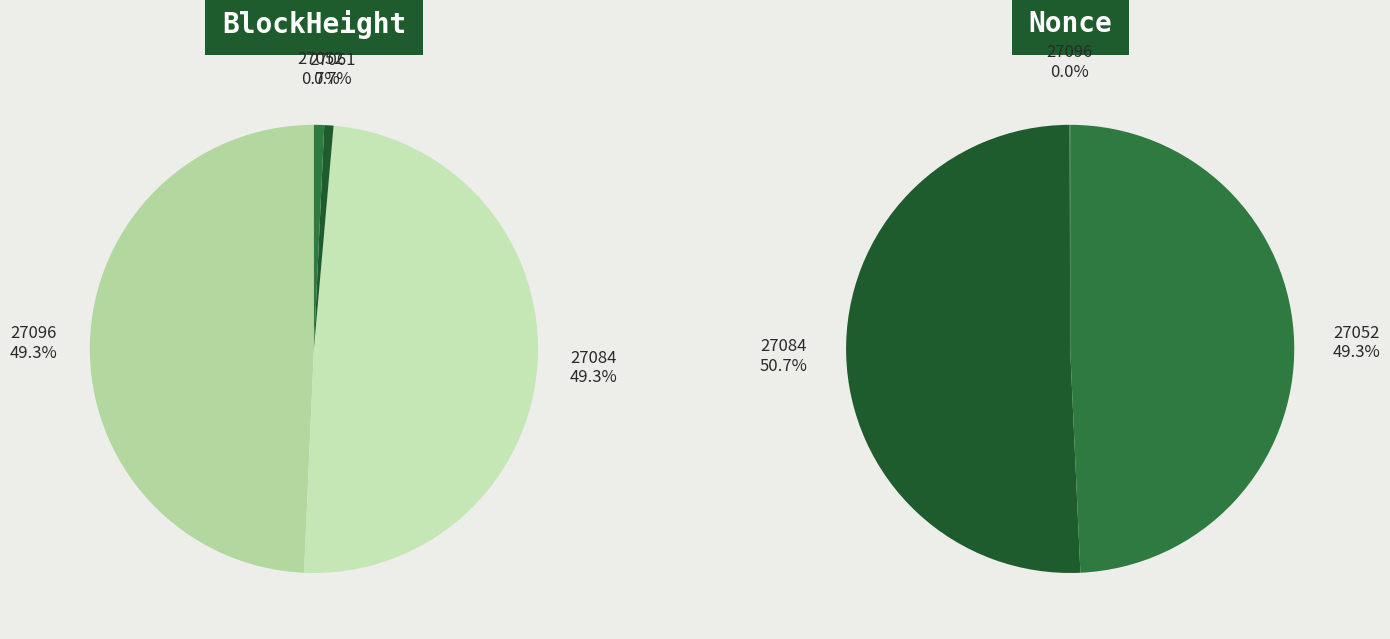

What percentage is the 27084 slice, to the nearest percent?

51%